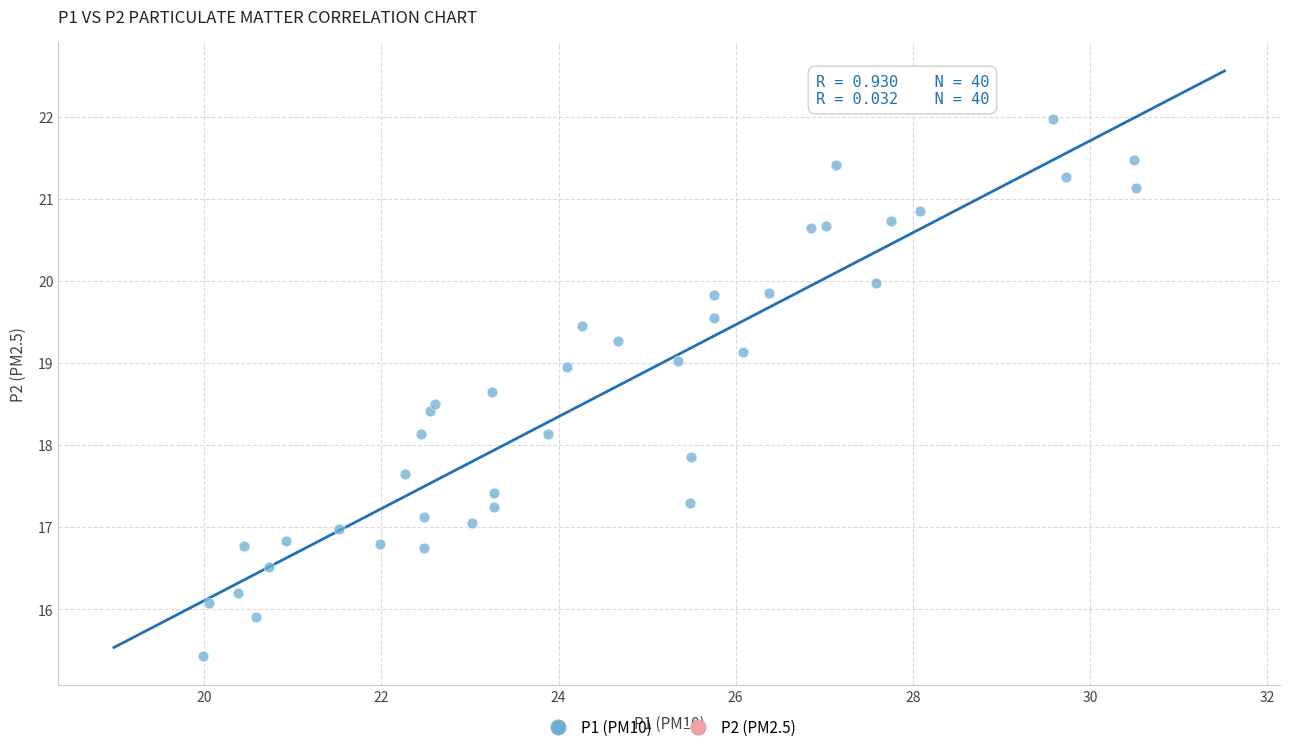

What is the range of X values (max minus min)?

10.5